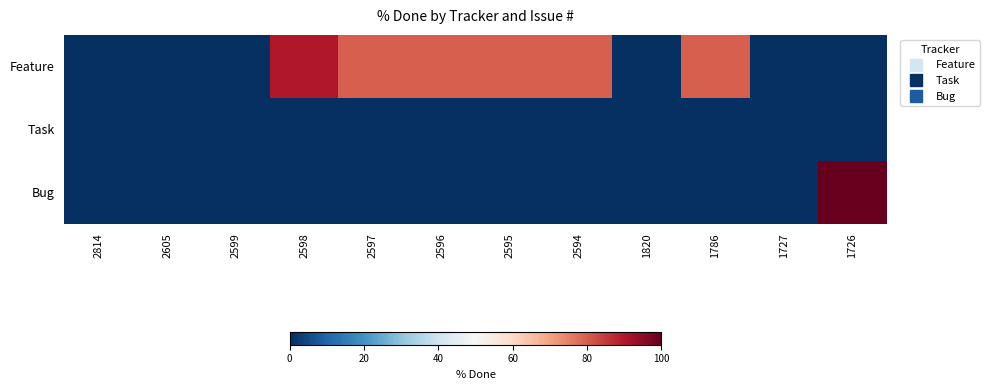

Reading left to right, extract all data points from this chart.

Feature: 2814=0	2605=0	2599=0	2598=90	2597=80	2596=80	2595=80	2594=80	1820=0	1786=80	1727=0	1726=0
Task: 2814=0	2605=0	2599=0	2598=0	2597=0	2596=0	2595=0	2594=0	1820=0	1786=0	1727=0	1726=0
Bug: 2814=0	2605=0	2599=0	2598=0	2597=0	2596=0	2595=0	2594=0	1820=0	1786=0	1727=0	1726=100